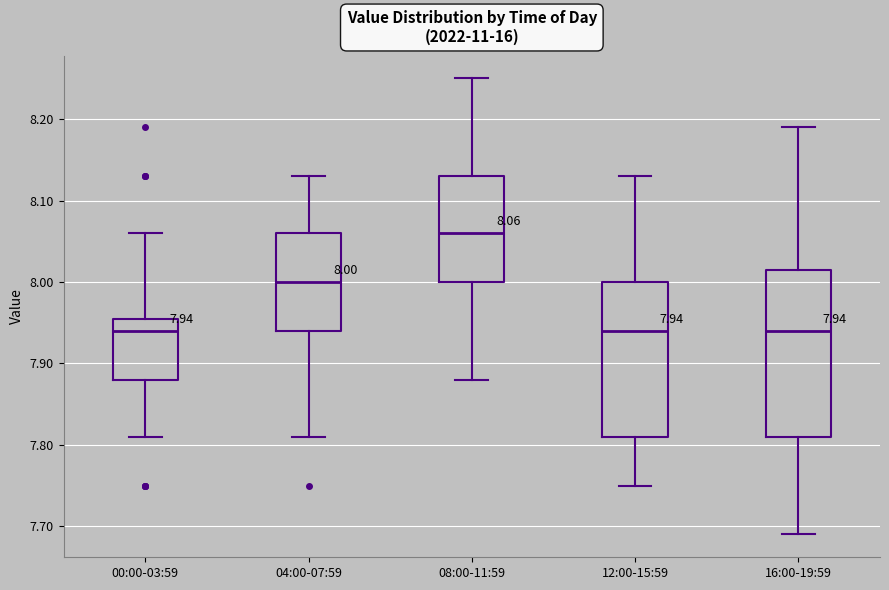

Which box is the tallest, from its lower edge to its upper edge?

16:00-19:59